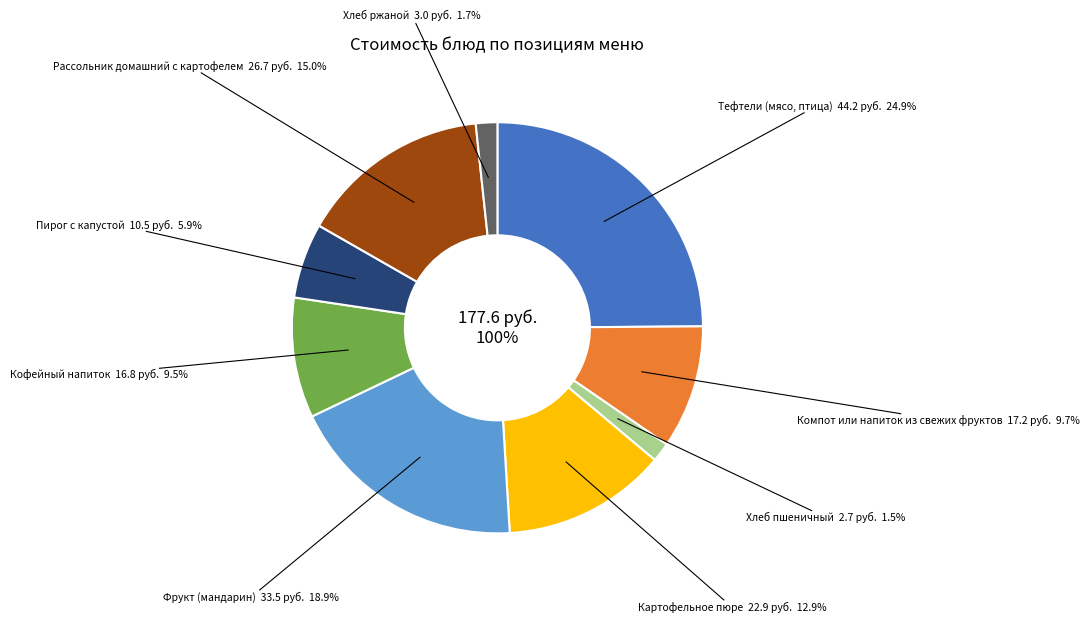

To the nearest percent, what percentage of the pie is Компот или напиток из свежих фруктов?

10%